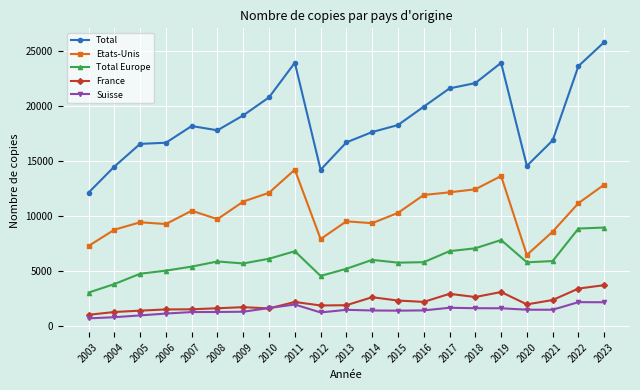

The value of Etats-Unis at 2017 is 12147. True or false?

True